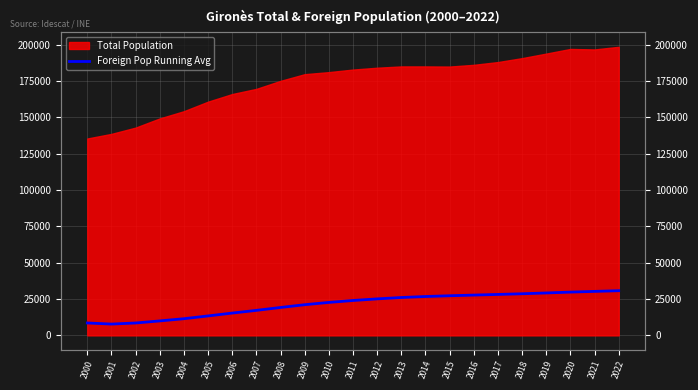

What is the smallest value displayed?

7787.0